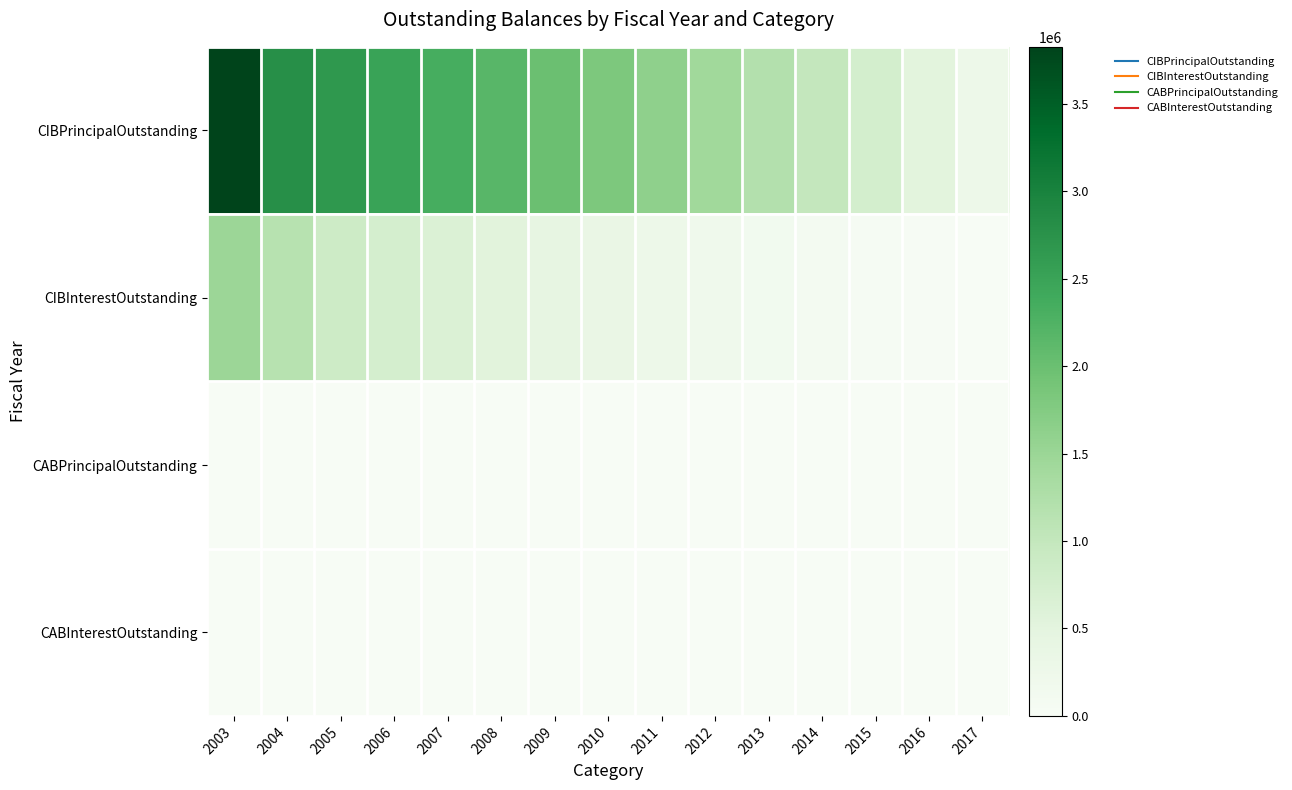

Reading right to left, extract all data points from this chart.

CIBPrincipalOutstanding: 2017=265000.0	2016=520000.0	2015=760000.0	2014=990000.0	2013=1210000.0	2012=1420000.0	2011=1620000.0	2010=1815000.0	2009=2000000.0	2008=2175000.0	2007=2345000.0	2006=2505000.0	2005=2660000.0	2004=2800000.0	2003=3825000.0
CIBInterestOutstanding: 2017=5962.5	2016=23625.0	2015=52425.0	2014=91800.0	2013=141300.0	2012=200475.0	2011=268875.0	2010=346162.5	2009=432000.0	2008=525937.5	2007=627637.5	2006=736762.5	2005=852975.0	2004=1153425.0	2003=1489050.0
CABPrincipalOutstanding: 2017=0.0	2016=0.0	2015=0.0	2014=0.0	2013=0.0	2012=0.0	2011=0.0	2010=0.0	2009=0.0	2008=0.0	2007=0.0	2006=0.0	2005=0.0	2004=0.0	2003=0.0
CABInterestOutstanding: 2017=0.0	2016=0.0	2015=0.0	2014=0.0	2013=0.0	2012=0.0	2011=0.0	2010=0.0	2009=0.0	2008=0.0	2007=0.0	2006=0.0	2005=0.0	2004=0.0	2003=0.0